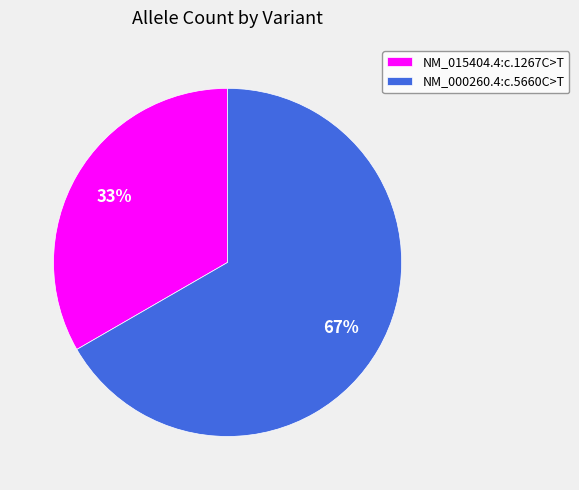

Is it true that NM_000260.4:c.5660C>T is 78% of the pie?

False